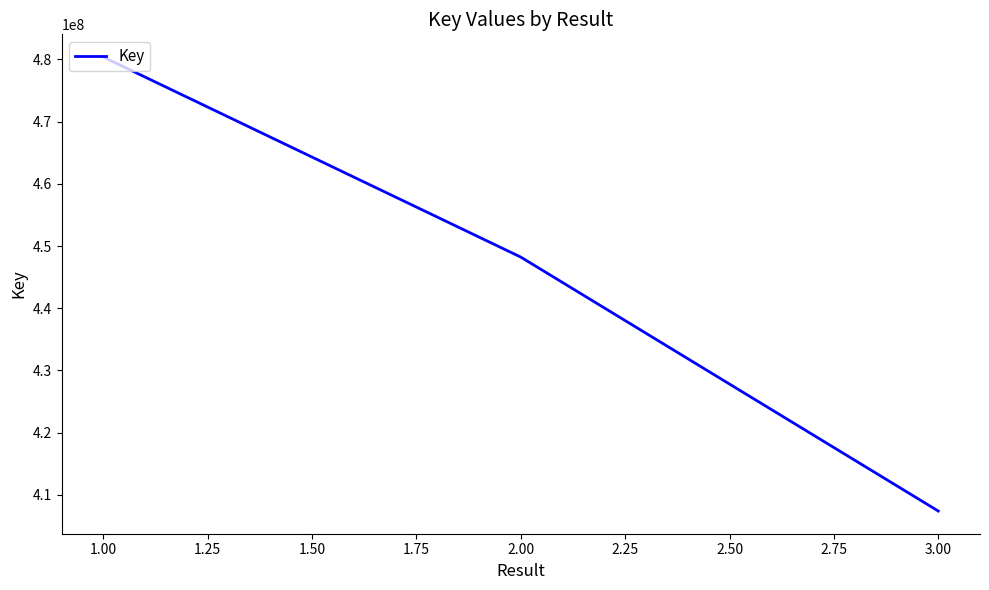

What is the ratio of the value at 3.00 to the value at 1.00?

0.8